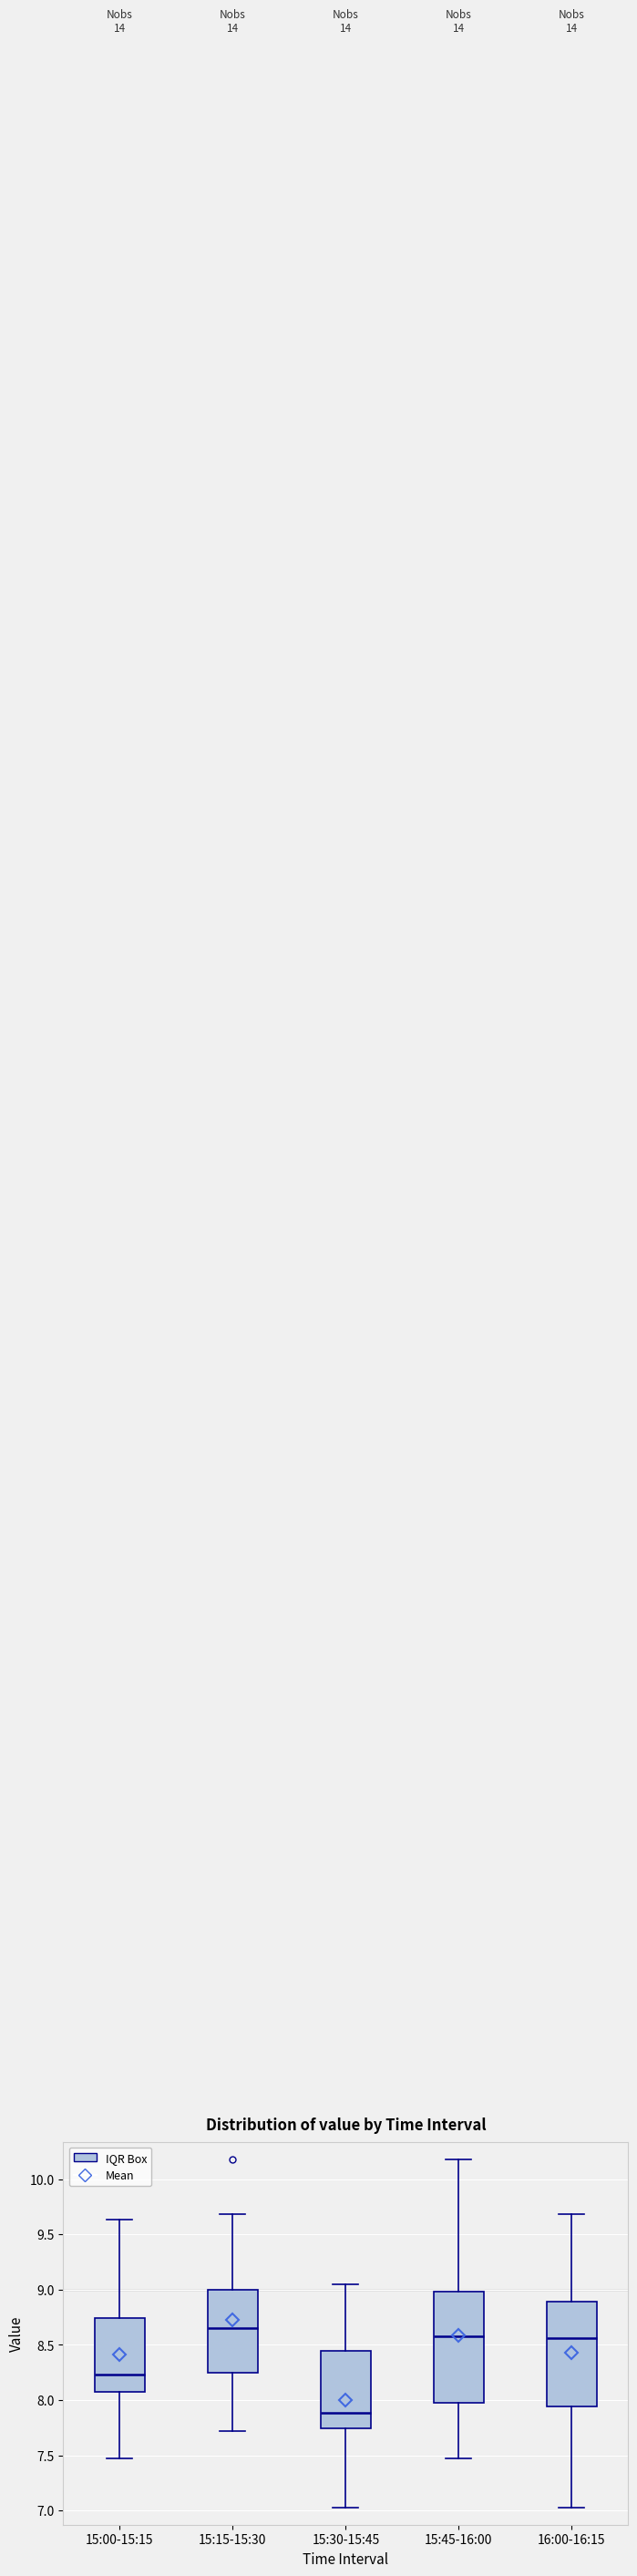

Reading left to right, read every box against the y-axis: the position of its median line, the range the box covers, and the ends of its whiskers. The values are not printed on the chart, so give them approximately, as read against the axis.

15:00-15:15: median 8.25, box 8.10 to 8.75, whiskers 7.45 to 9.65
15:15-15:30: median 8.65, box 8.25 to 9.00, whiskers 7.70 to 9.70
15:30-15:45: median 7.90, box 7.75 to 8.45, whiskers 7.05 to 9.05
15:45-16:00: median 8.60, box 7.95 to 9.00, whiskers 7.45 to 10.20
16:00-16:15: median 8.55, box 7.95 to 8.90, whiskers 7.05 to 9.70